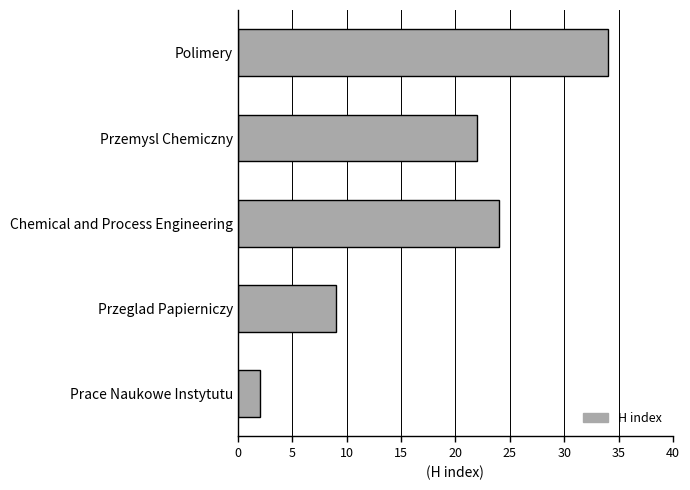

List the labels in order of value, smallest first.

Prace Naukowe Instytutu, Przeglad Papierniczy, Przemysl Chemiczny, Chemical and Process Engineering, Polimery